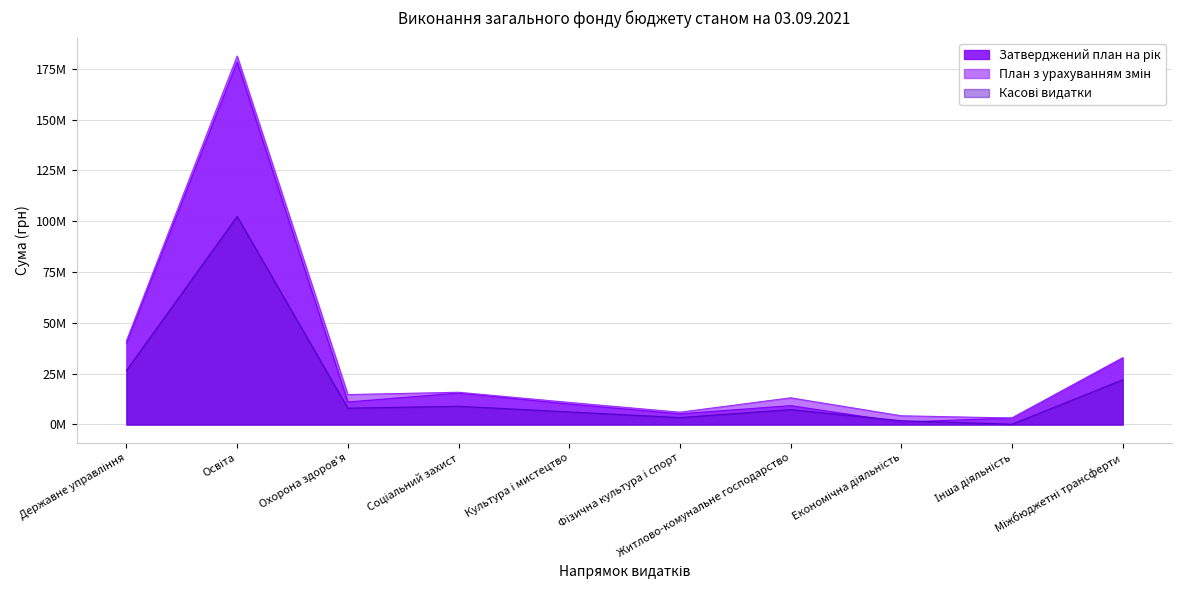

Does the chart have visible grid lines?

Yes